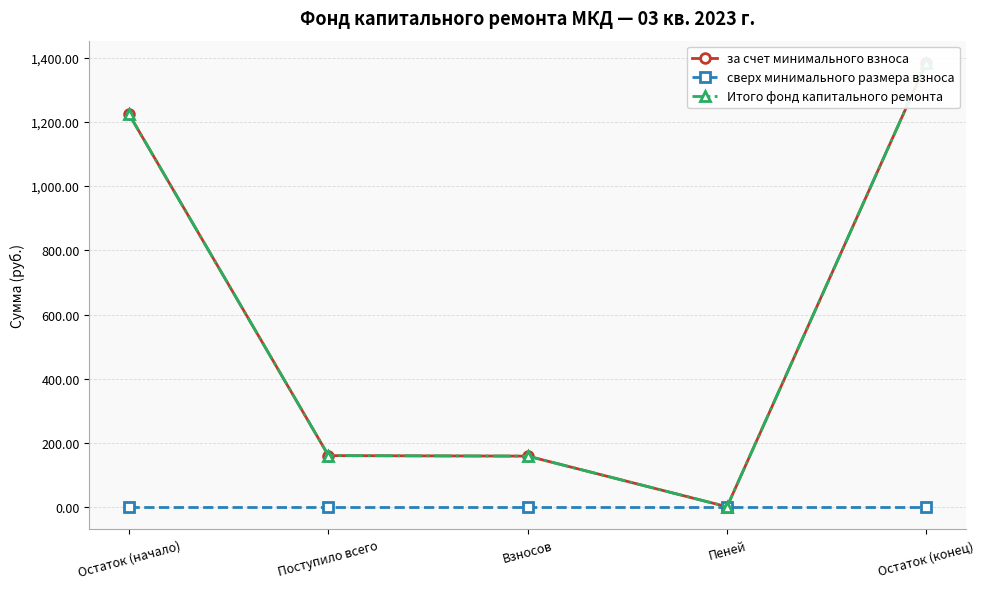

True or false: за счет минимального взноса and Итого фонд капитального ремонта cross at least once.

False